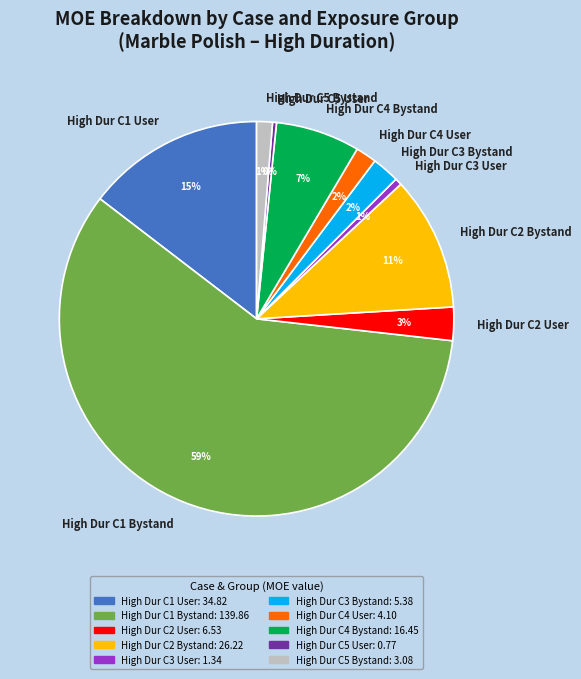

To the nearest percent, what percentage of the pie is High Dur C3 Bystand?

2%